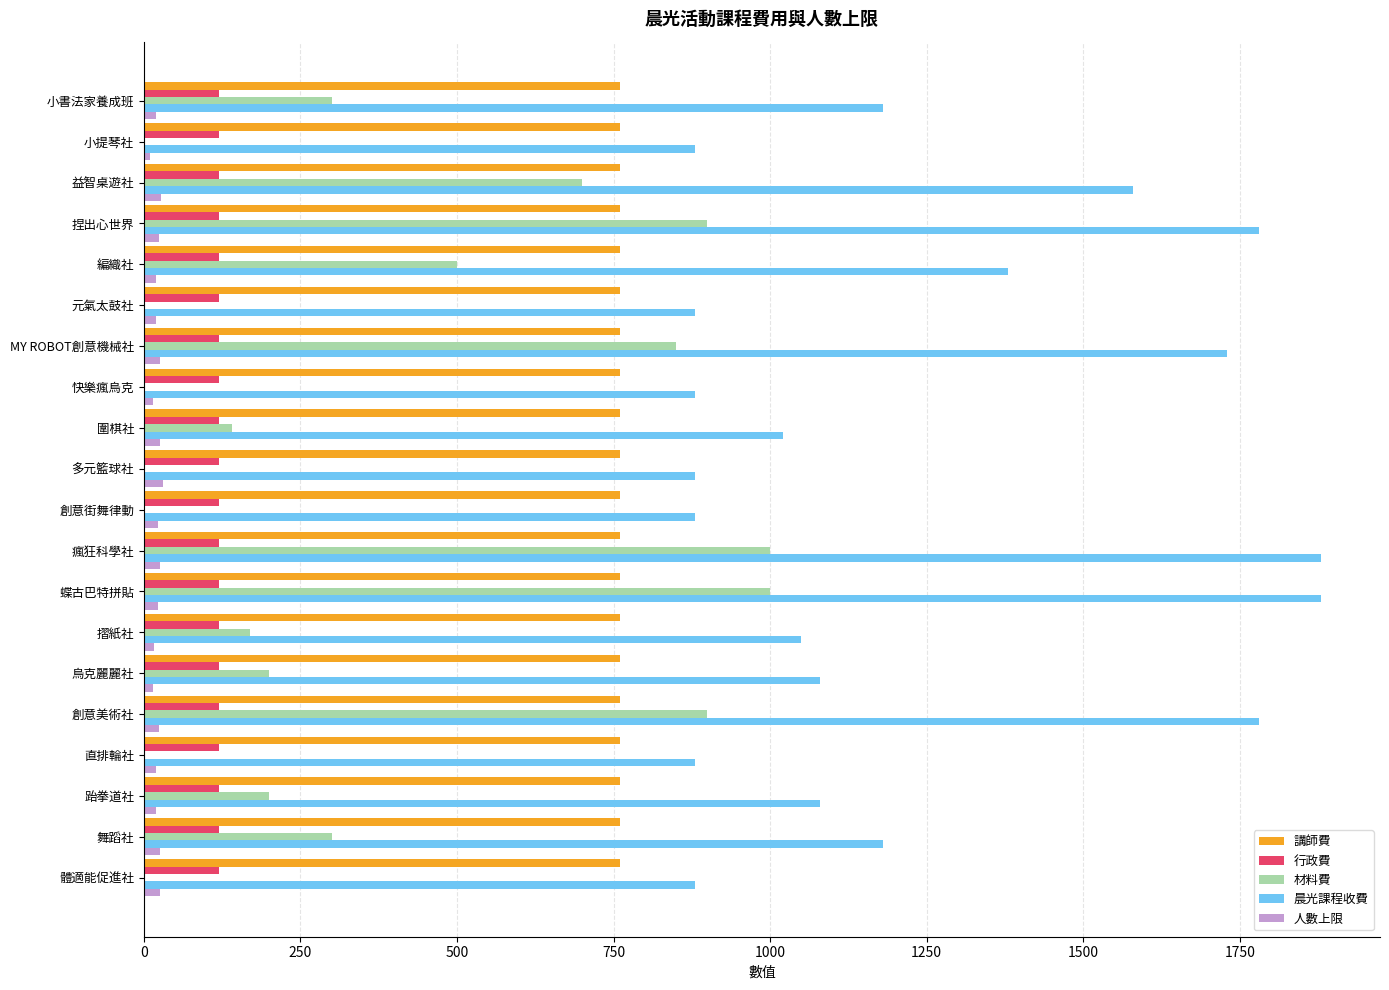

Is the value of 晨光課程收費 at 摺紙社 greater than the value of 行政費 at 元氣太鼓社?

Yes